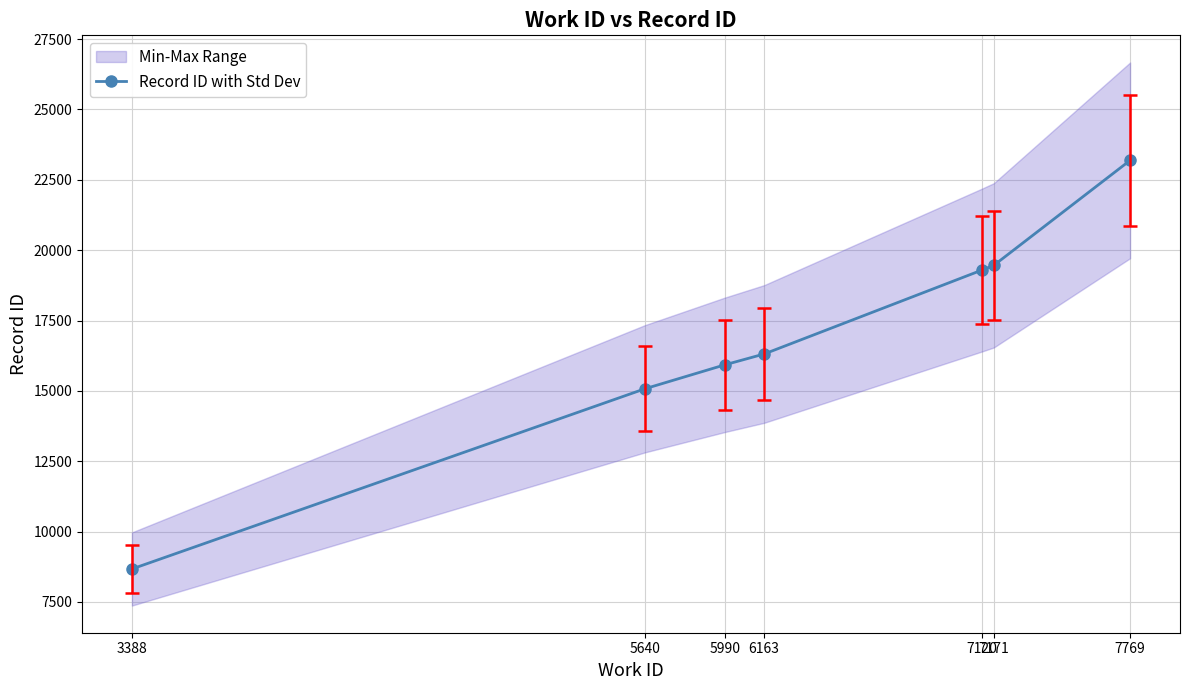

What is the maximum value shown in the chart?

23192